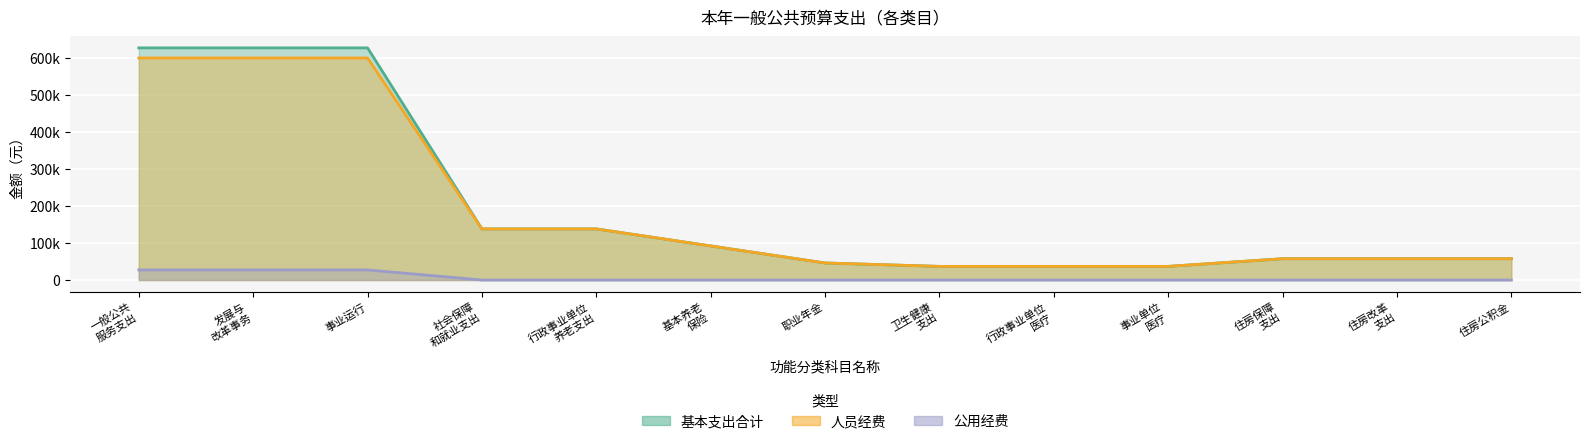

At which category does the chart reach its minimum across all series?

社会保障 和就业支出